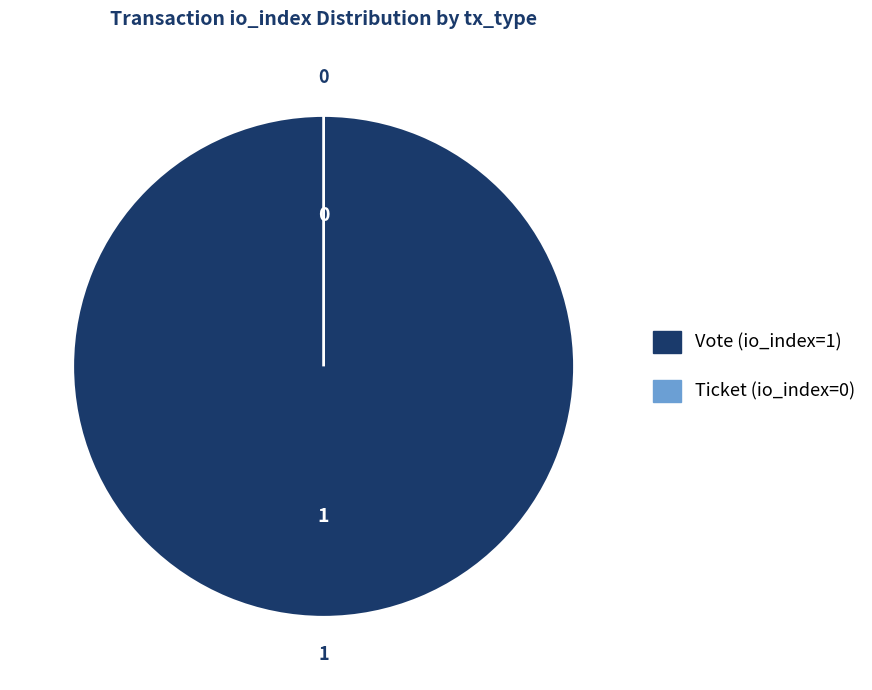

Which slice is the largest?

Vote (io_index=1)